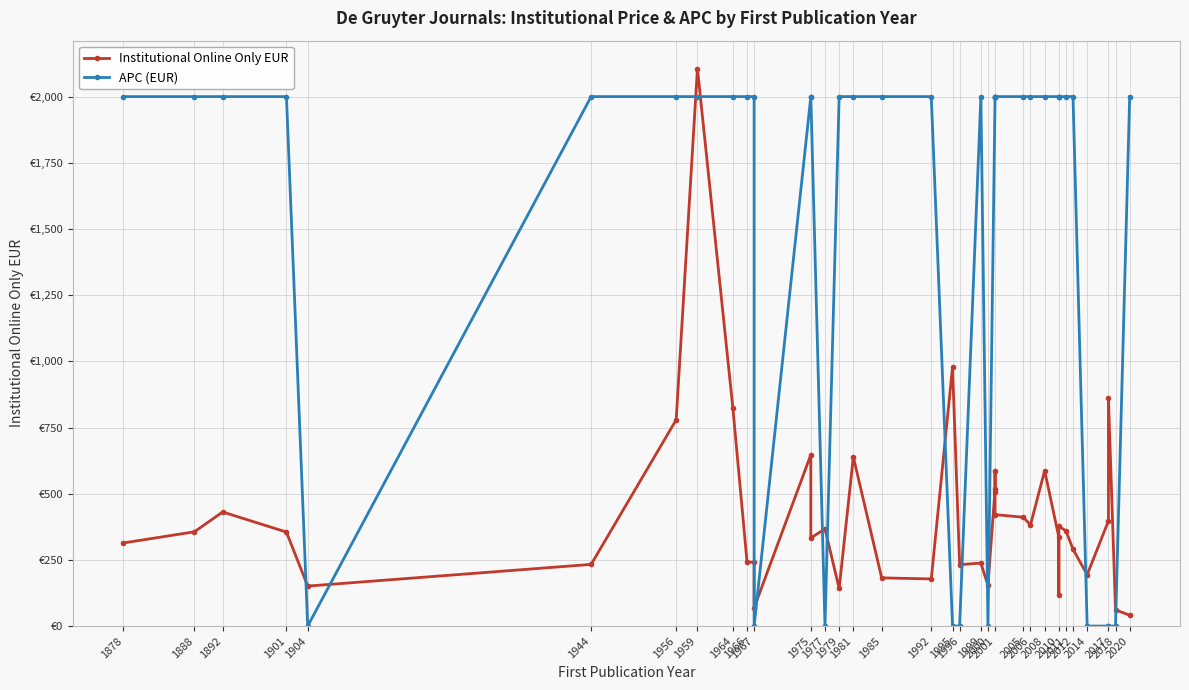

At which label does Institutional Online Only EUR reach its peak?

1959